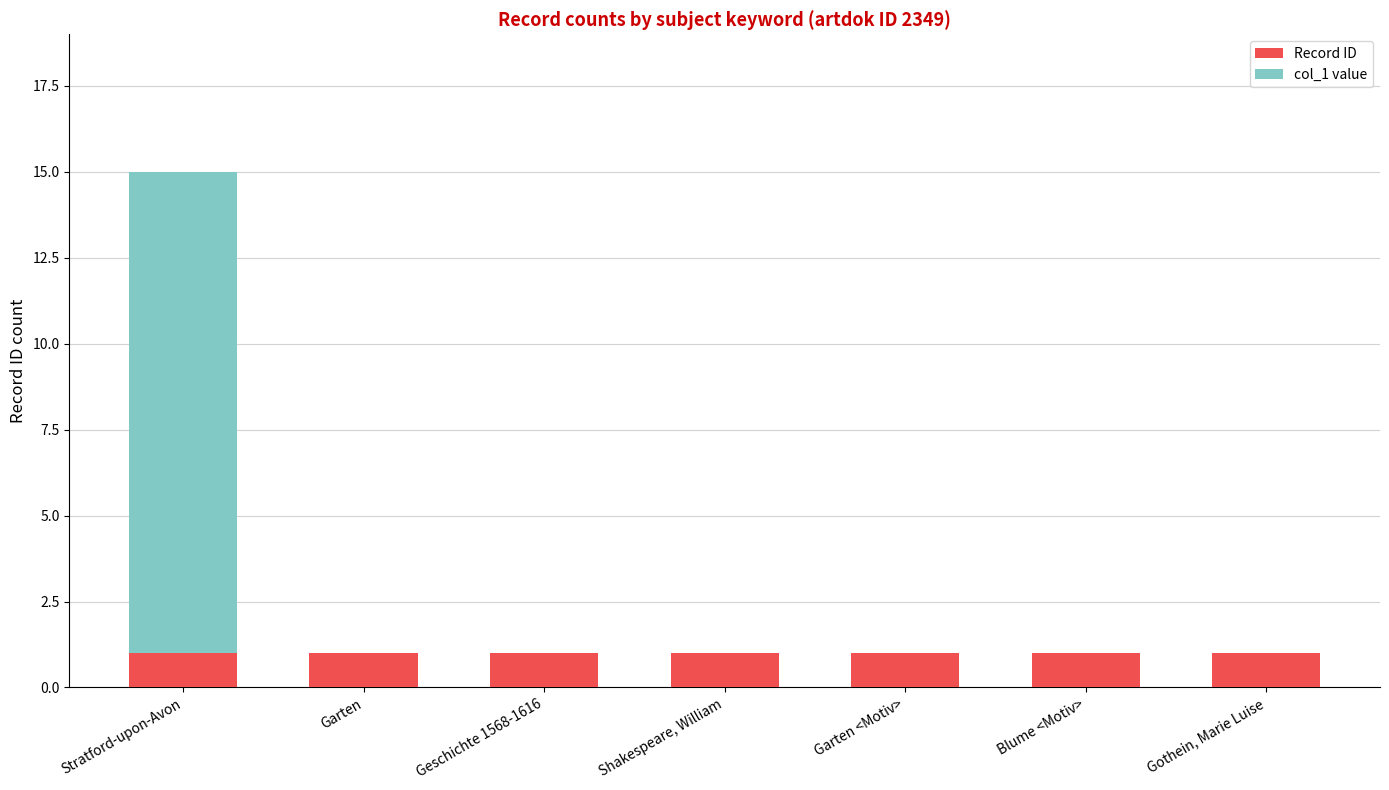

The value of Record ID at Gothein, Marie Luise is 0. True or false?

False